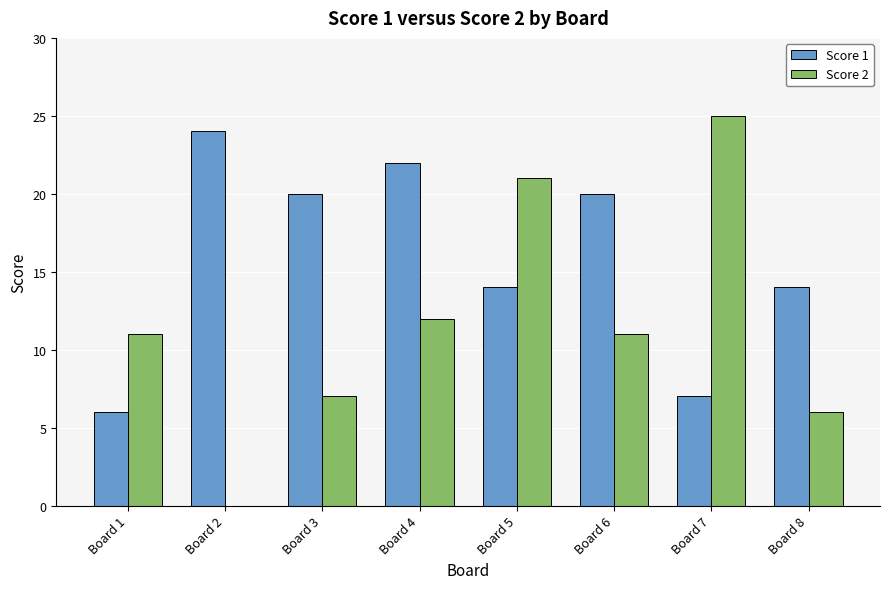

Between Board 2 and Board 5, which series saw the biggest shift?

Score 2